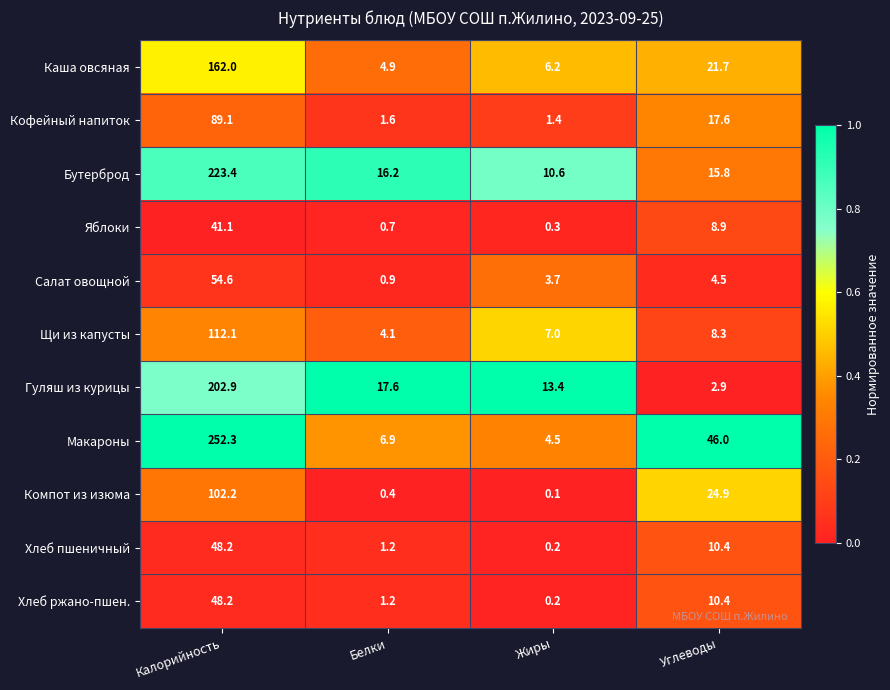

Which series has the largest total across all categories?

Макароны